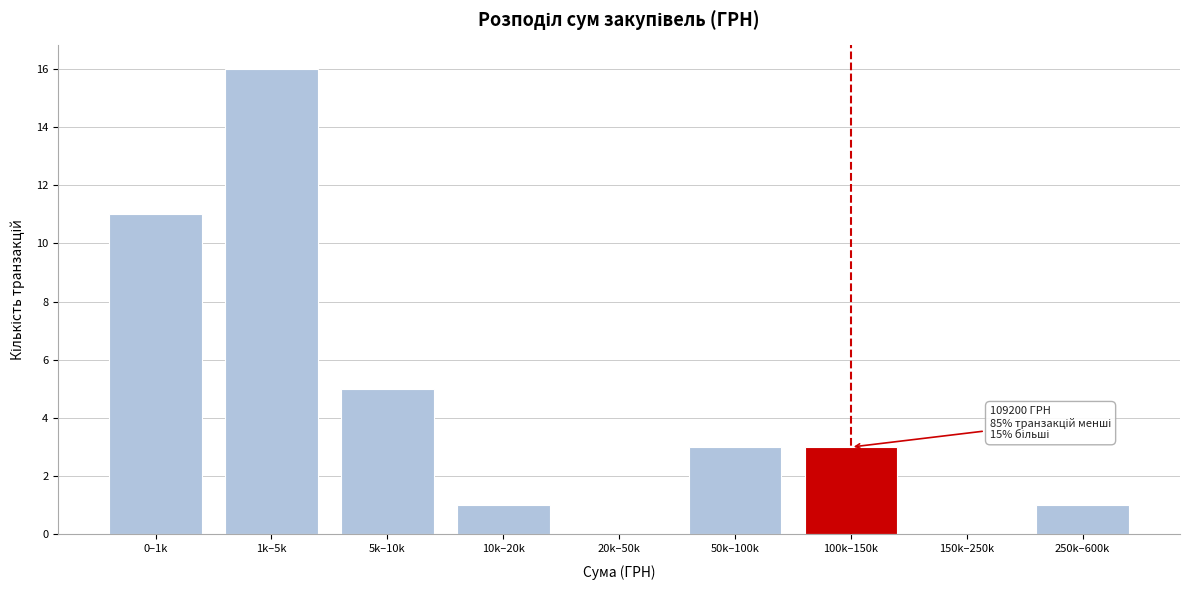

Reading left to right, extract all data points from this chart.

0–1k=11	1k–5k=16	5k–10k=5	10k–20k=1	20k–50k=0	50k–100k=3	100k–150k=3	150k–250k=0	250k–600k=1